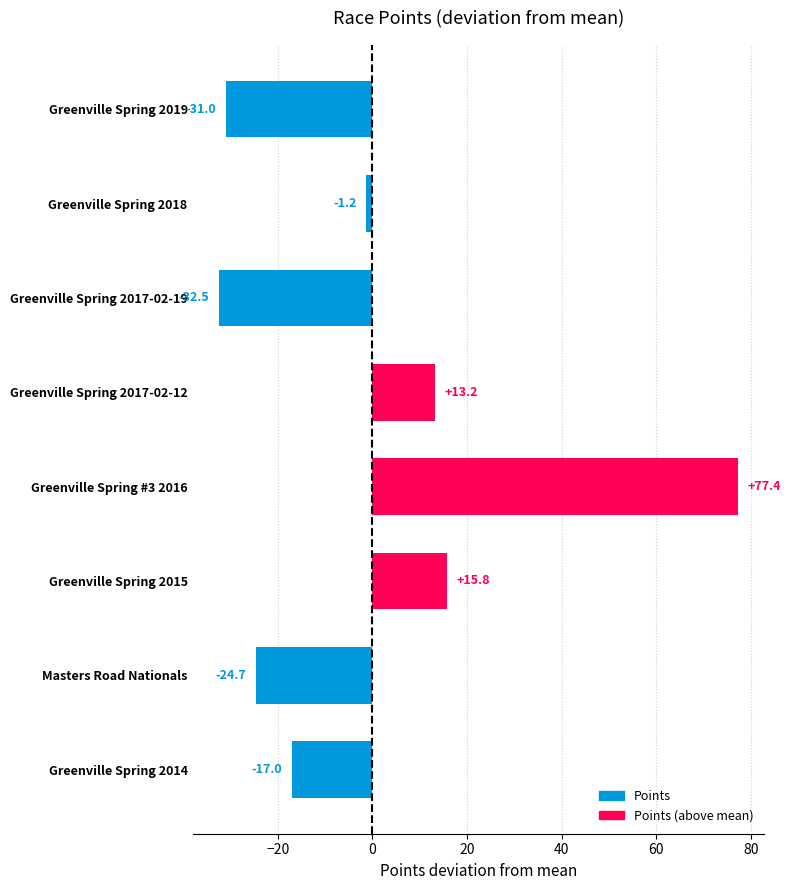

At which category does the chart reach its minimum across all series?

Greenville Spring 2017-02-19